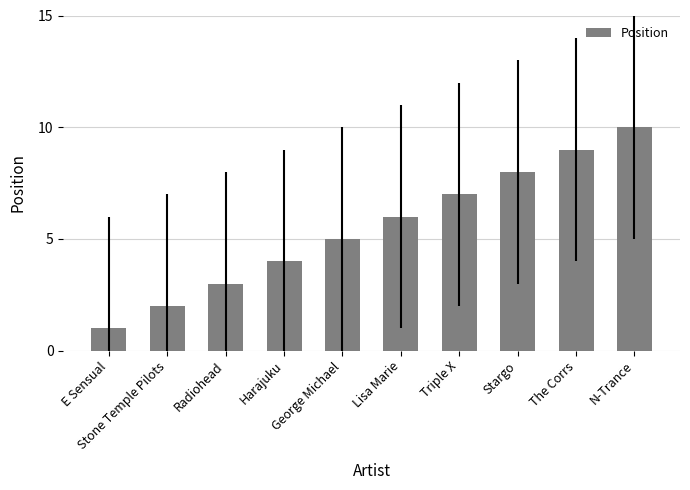

What is the sum of the values at Stone Temple Pilots and Stargo?

10